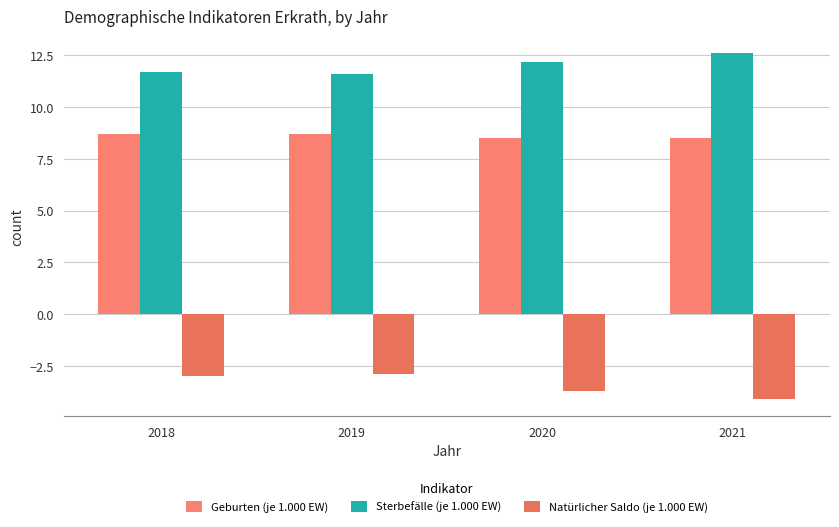

Reading right to left, extract all data points from this chart.

Geburten (je 1.000 EW): 2021=8.5	2020=8.5	2019=8.7	2018=8.7
Sterbefälle (je 1.000 EW): 2021=12.6	2020=12.2	2019=11.6	2018=11.7
Natürlicher Saldo (je 1.000 EW): 2021=-4.1	2020=-3.7	2019=-2.9	2018=-3.0